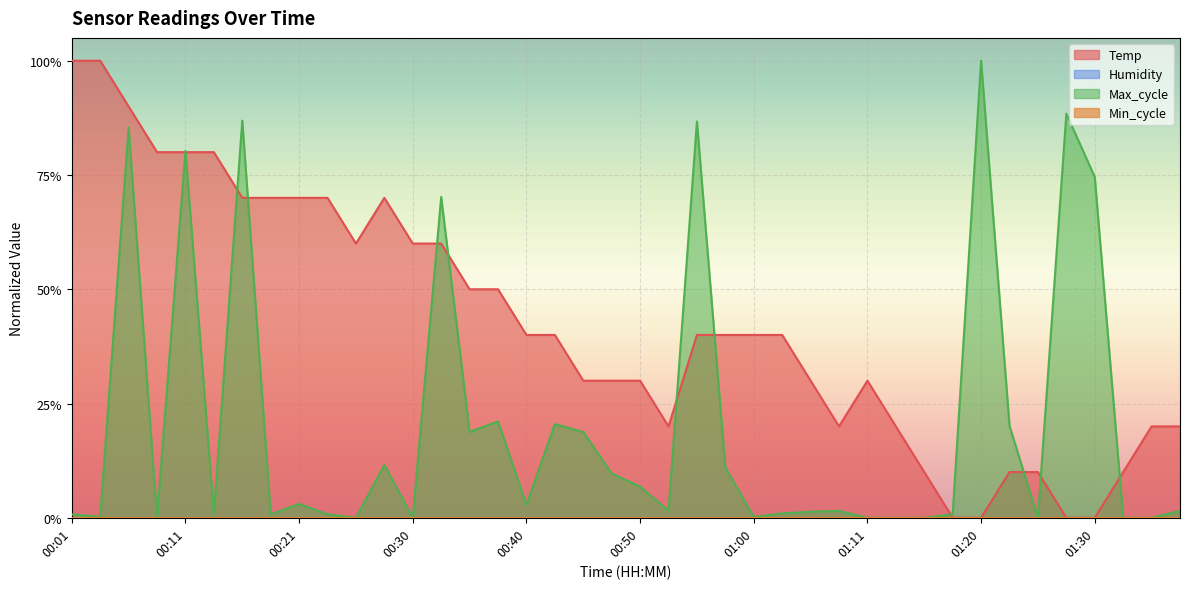

How many lines are shown in the chart?

2